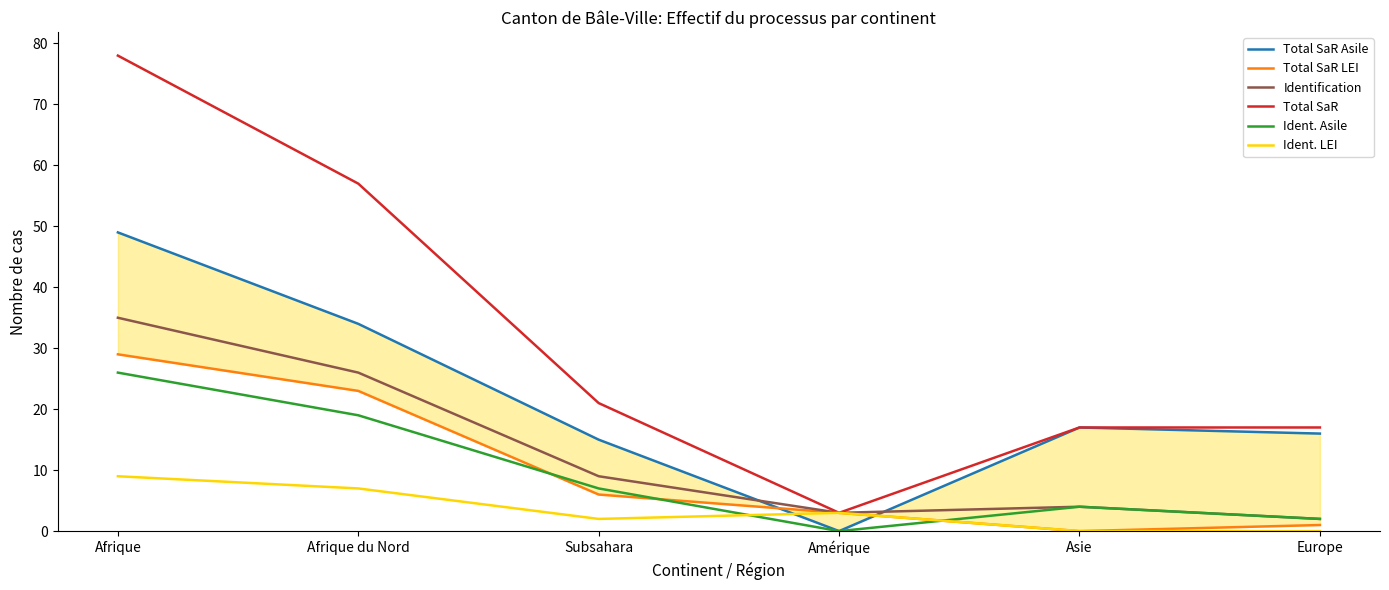

How many data points in Identification are less than 9?

3